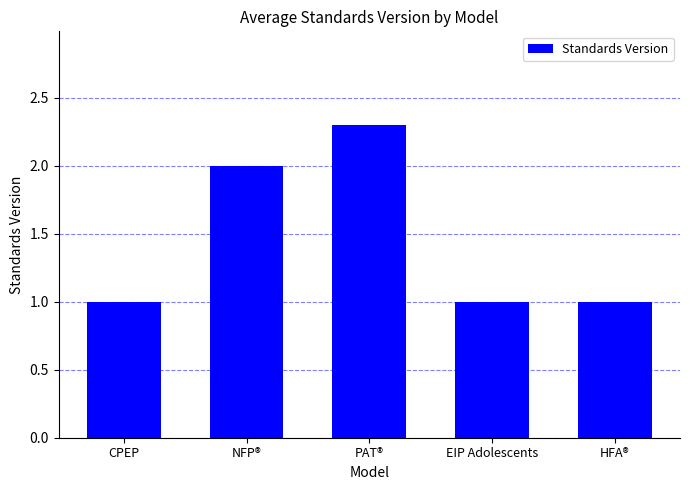

What is the sum of the values at NFP® and PAT®?

4.3